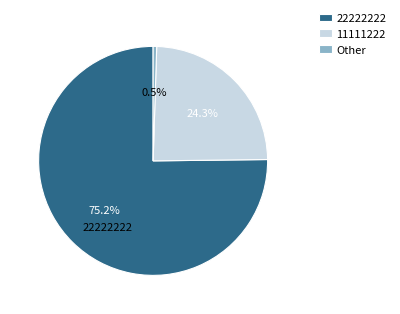

Which slice is the smallest?

Other